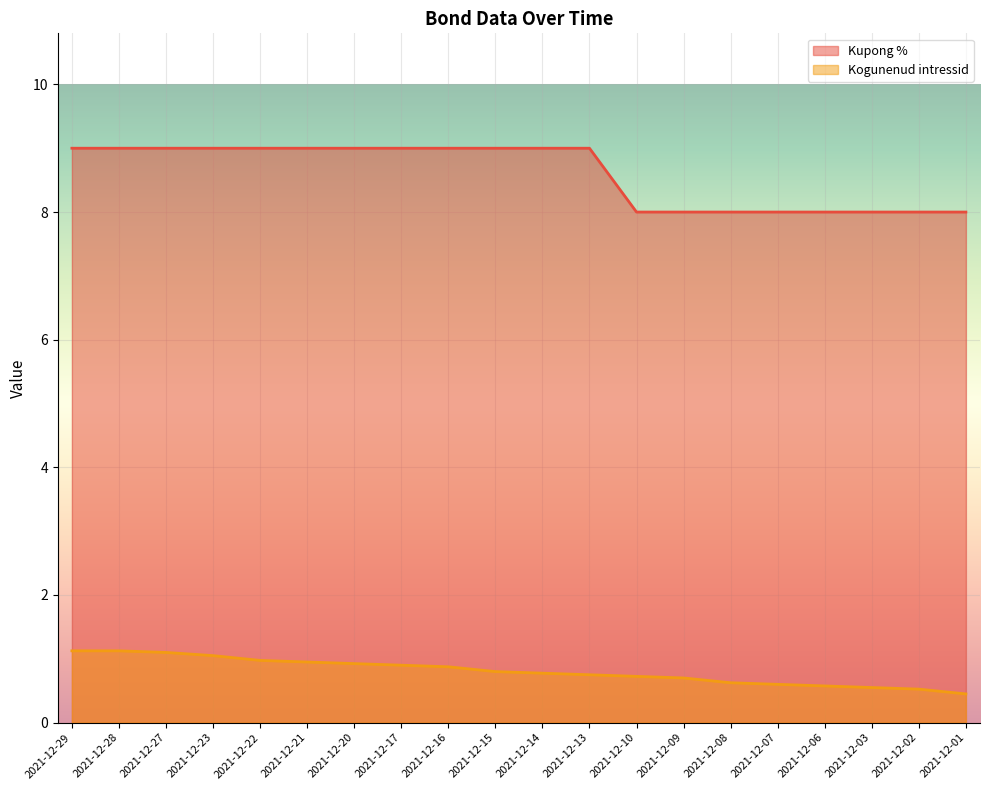

How many lines are shown in the chart?

2